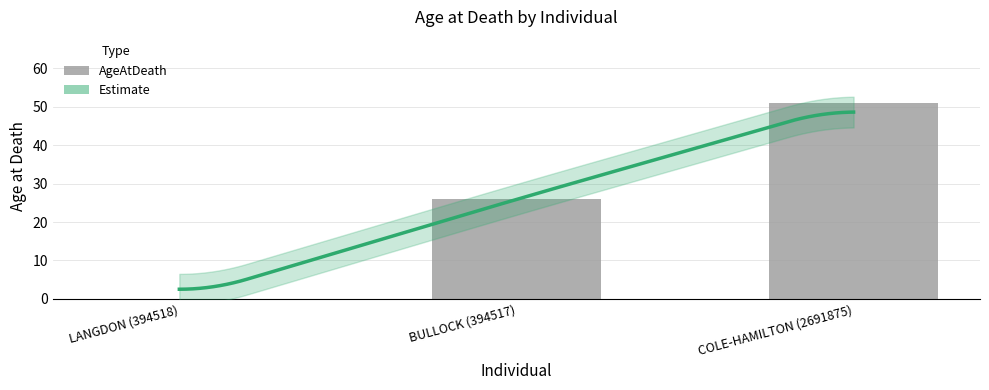

What is the change in value from BULLOCK (394517) to COLE-HAMILTON (2691875)?

+25